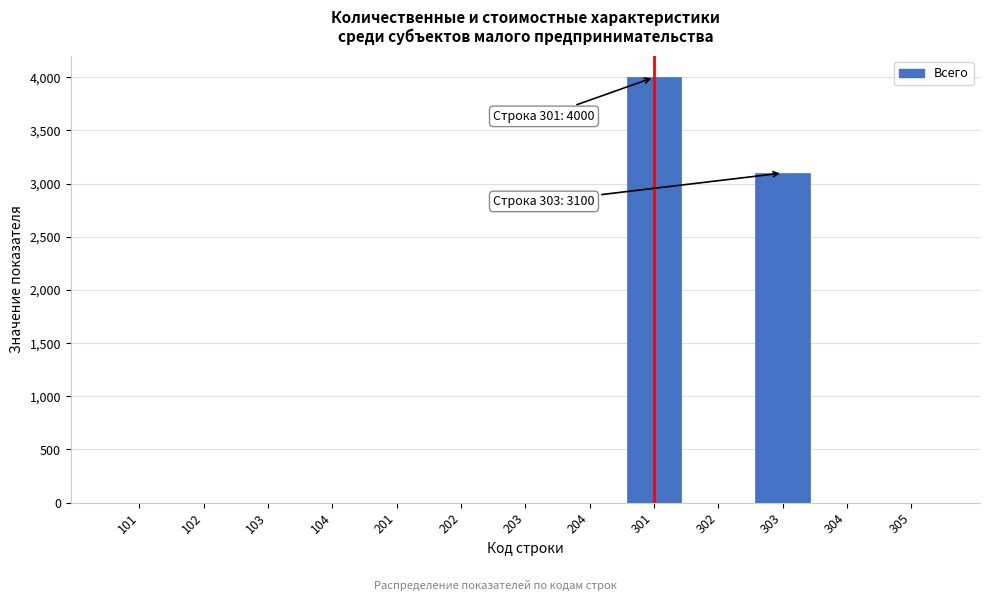

At which label is the value closest to 2000?

303